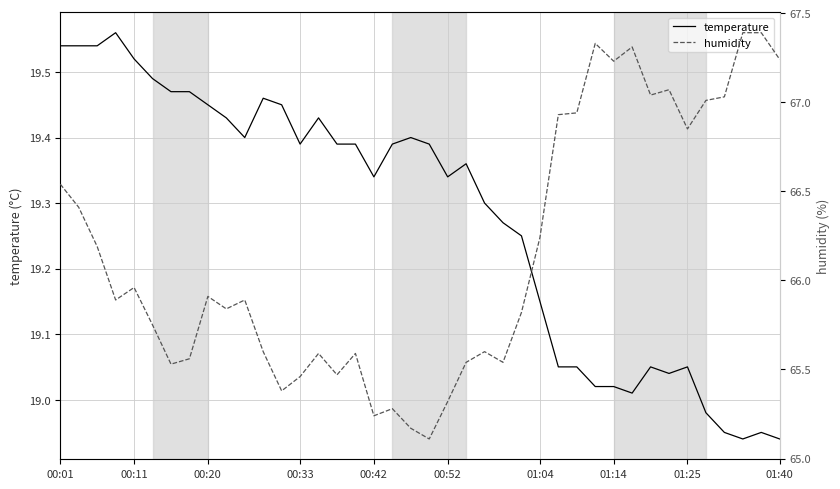

True or false: temperature has a value of 33.7 at 37.

False